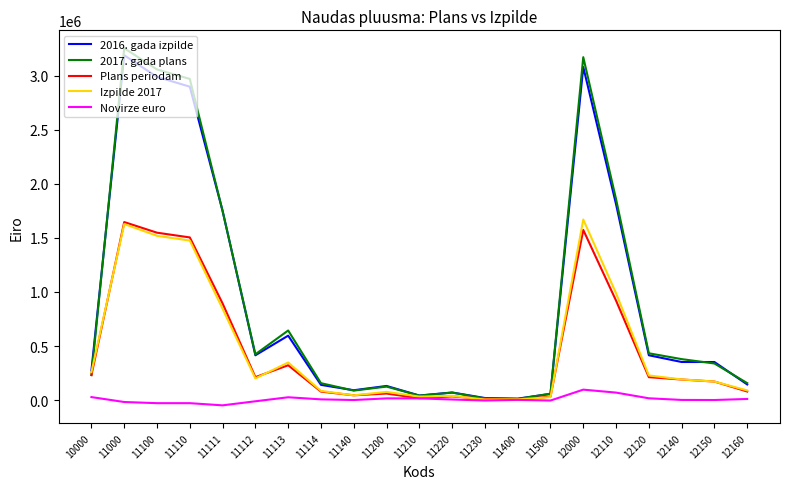

True or false: Izpilde 2017 and Plans periodam cross at least once.

True